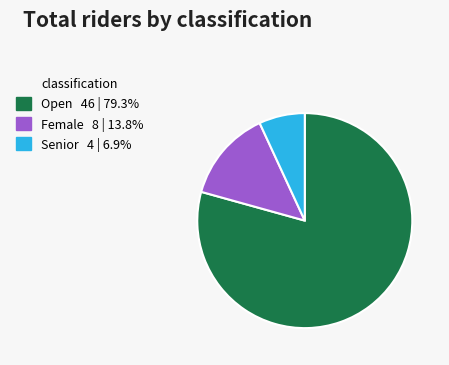

Count the number of slices in the pie.

3